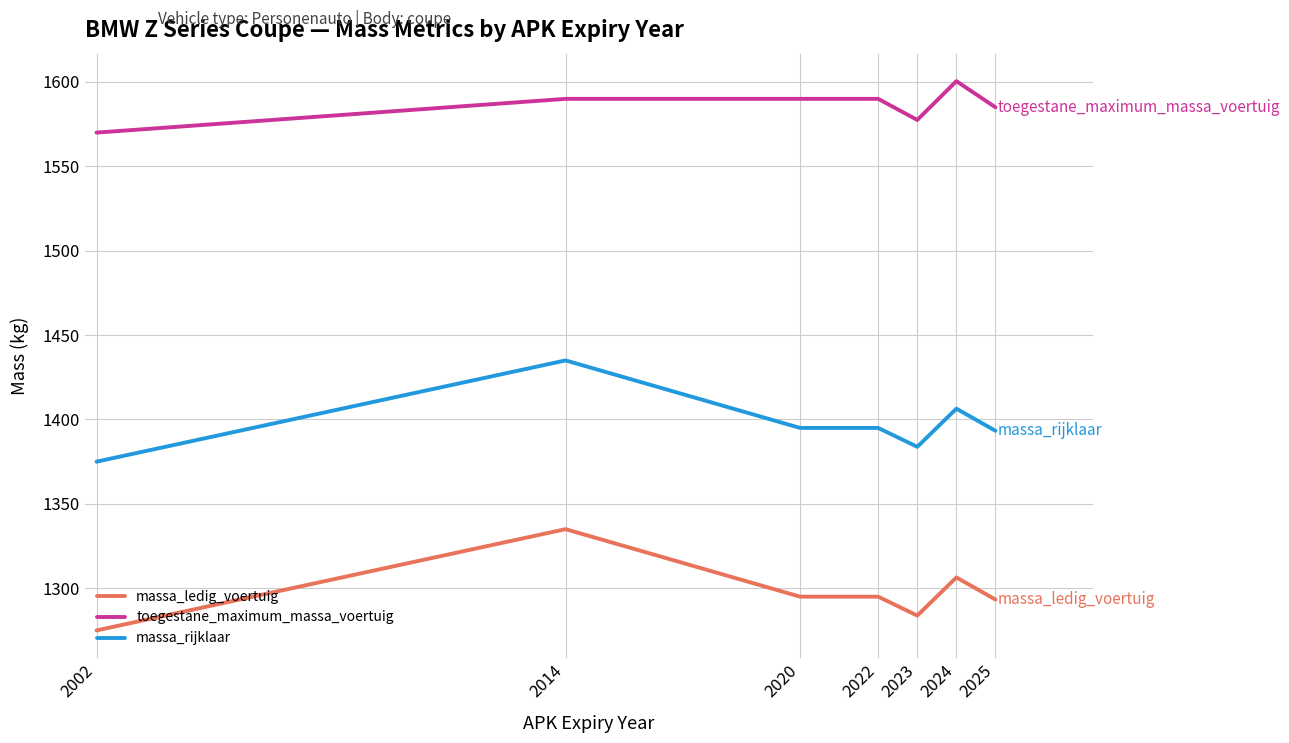

What is the approximate value of massa_rijklaar at 2014?

1435.0